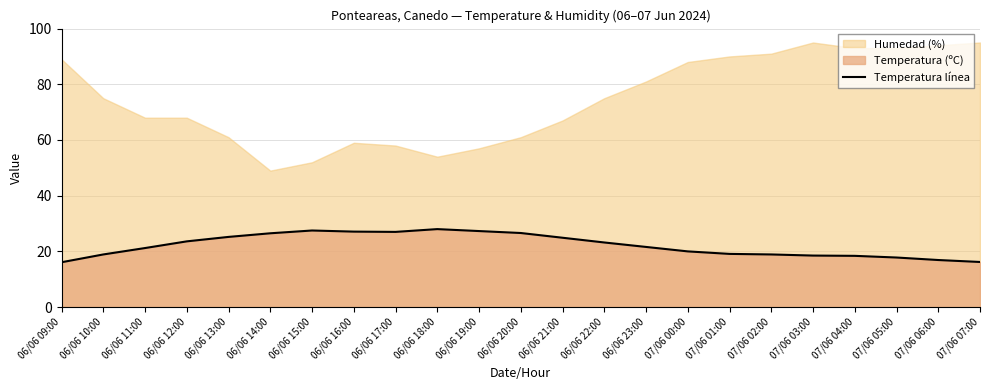

Count the number of values greater than 21.

13